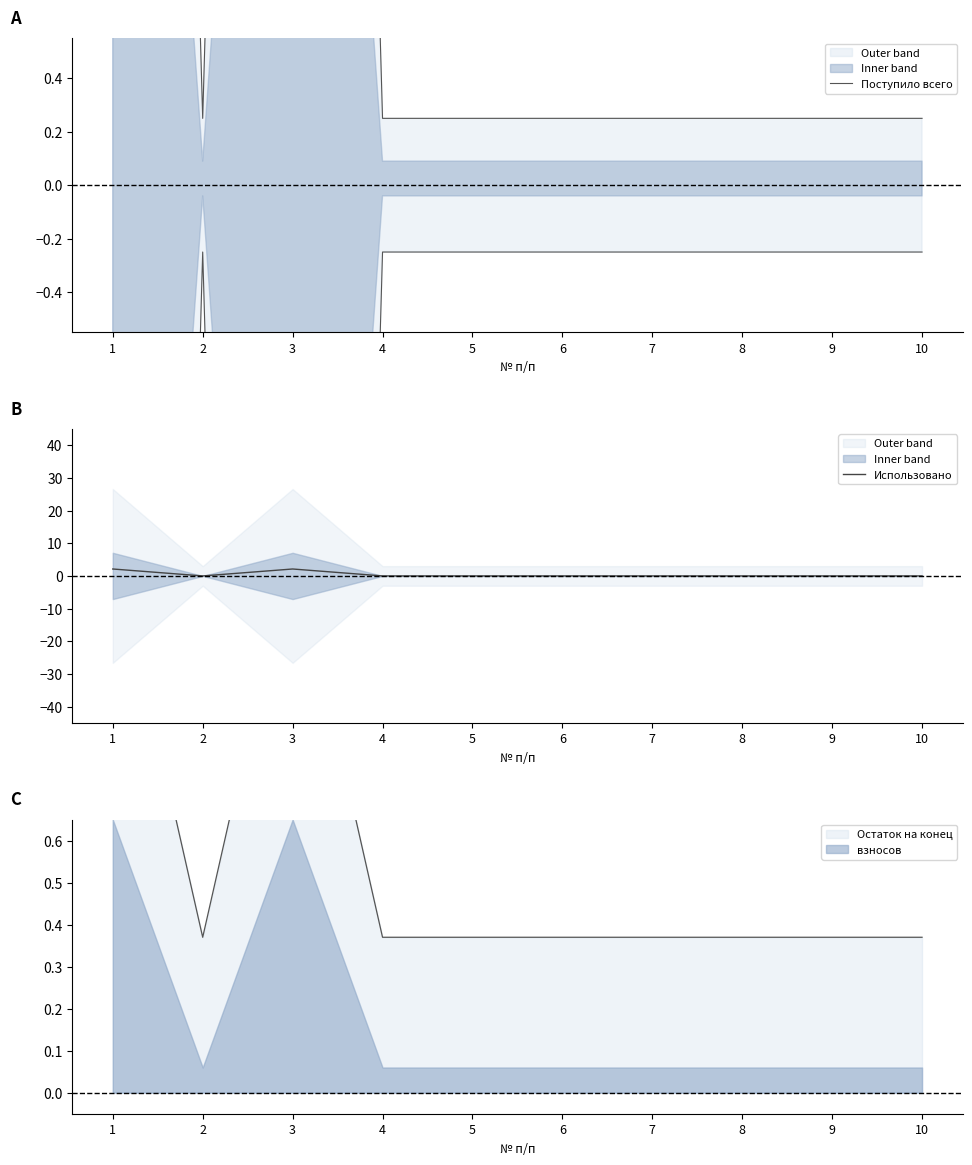

Is it true that Использовано equals 0.0 at 4?

True